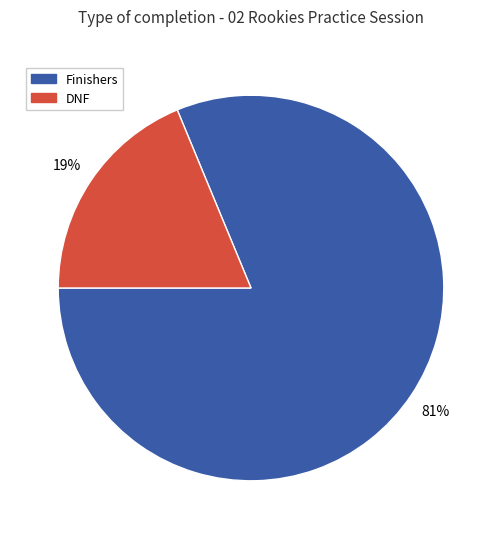

Which has a higher value, DNF or Finishers?

Finishers